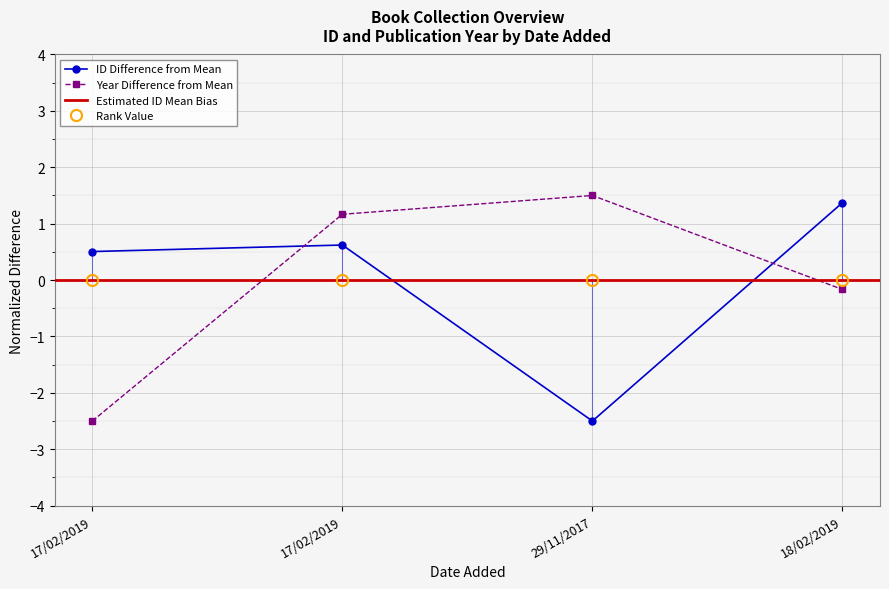

How many data points in ID Difference from Mean are less than 0?

1